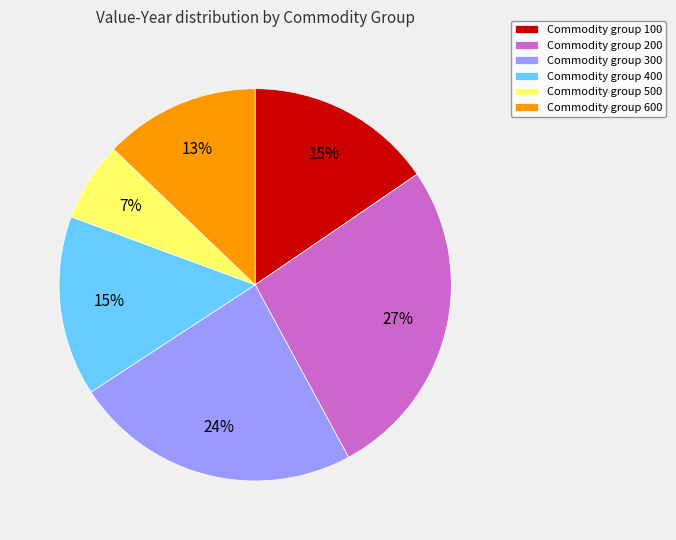

Does Commodity group 200 account for over 50% of the chart?

No